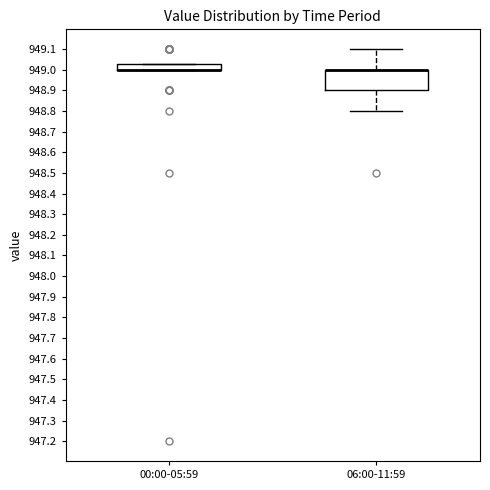

Comparing the boxes themselves (not the whiskers), which one is the tallest?

06:00-11:59